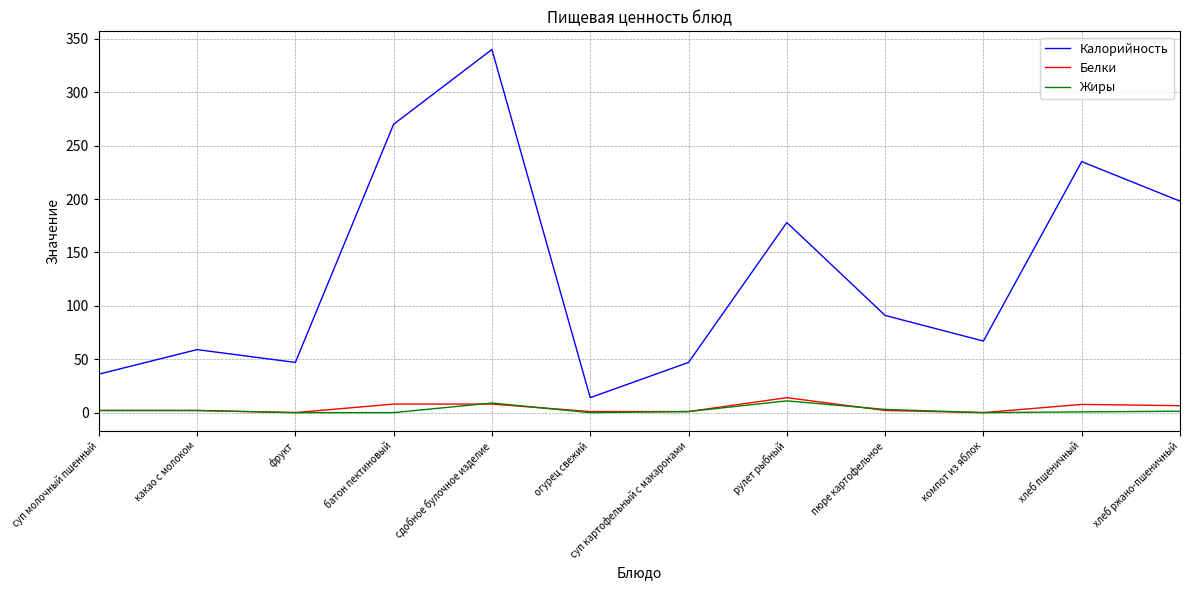

What is the difference between the highest and lowest values at фрукт?

47.0